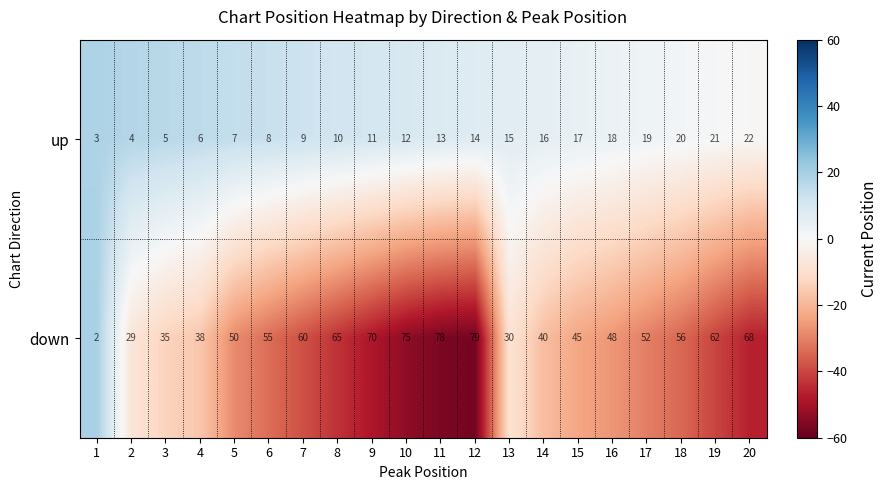

How many series are shown in this chart?

2